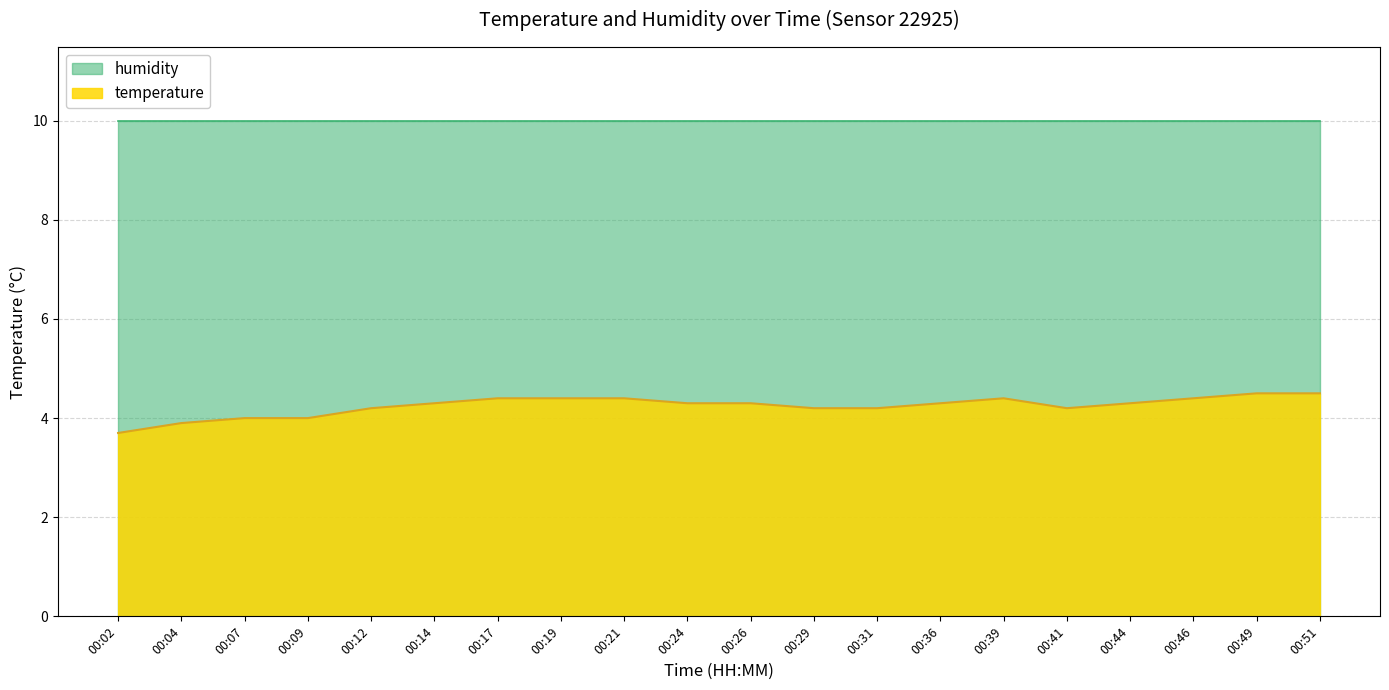

What is the sum of the values at 00:26 and 00:49?

8.8